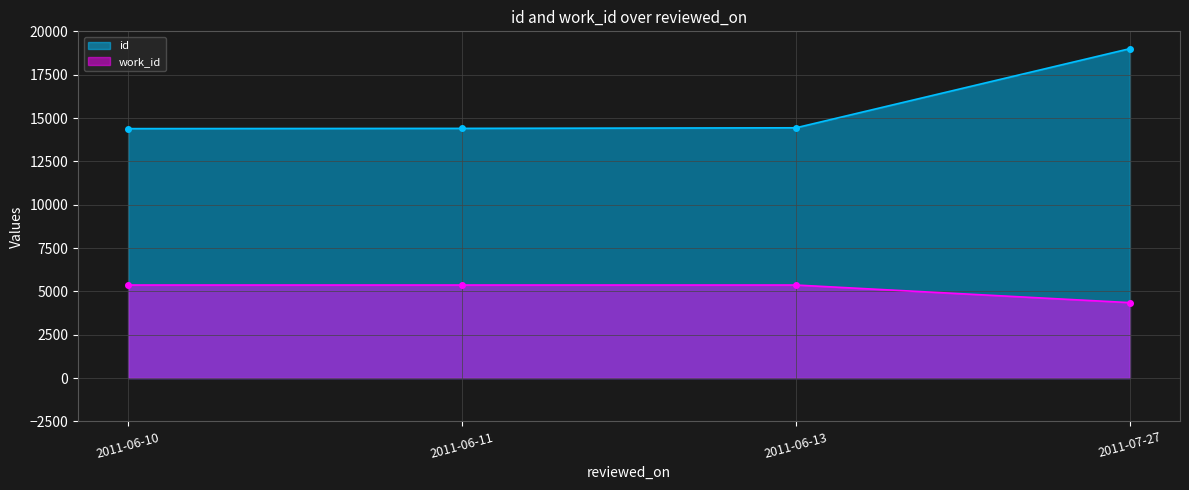

Is it true that work_id equals 5366 at 2011-06-10?

True